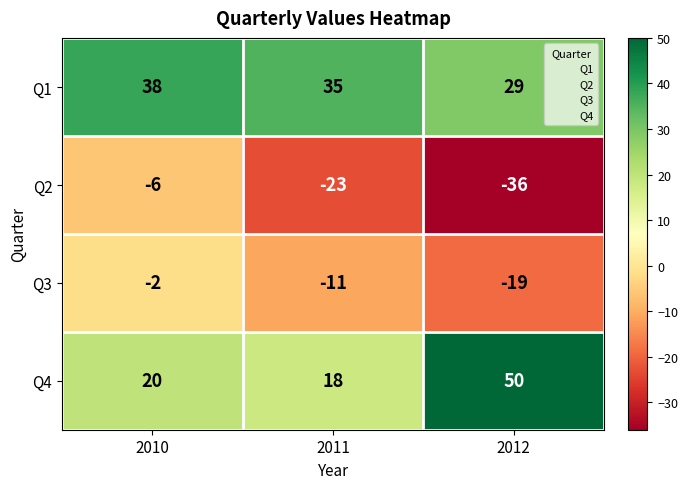

At which category does the chart reach its minimum across all series?

2012